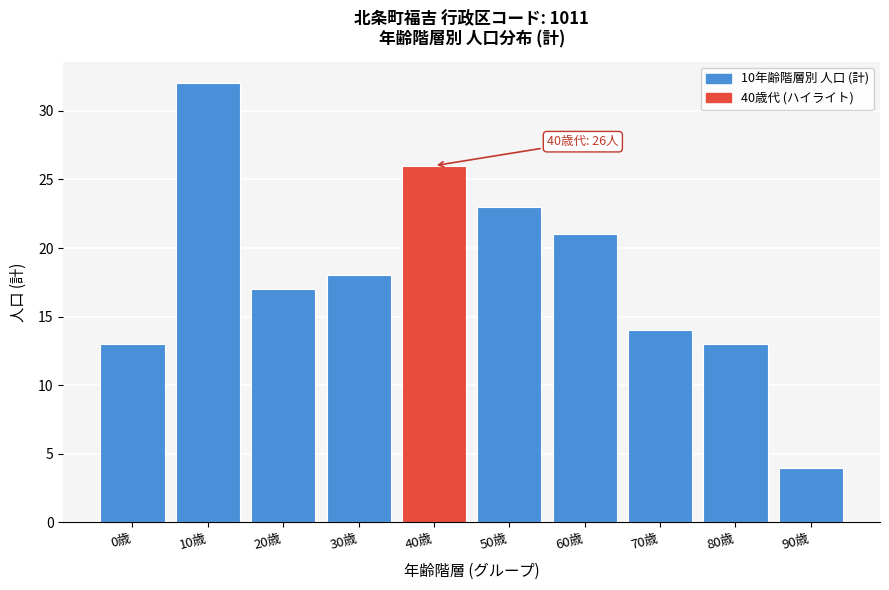

Reading left to right, list all the values displayed in this chart.

13	32	17	18	26	23	21	14	13	4